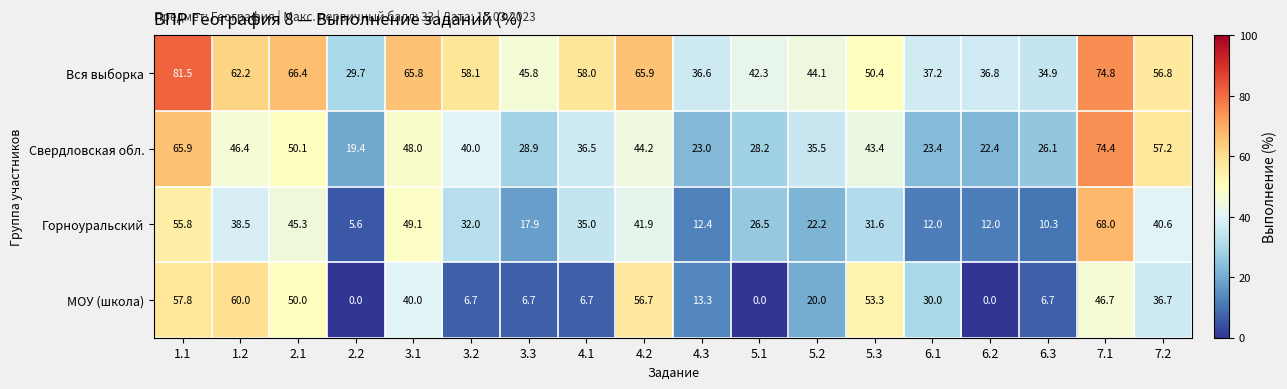

Is it true that Вся выборка equals 58.1 at 3.2?

True